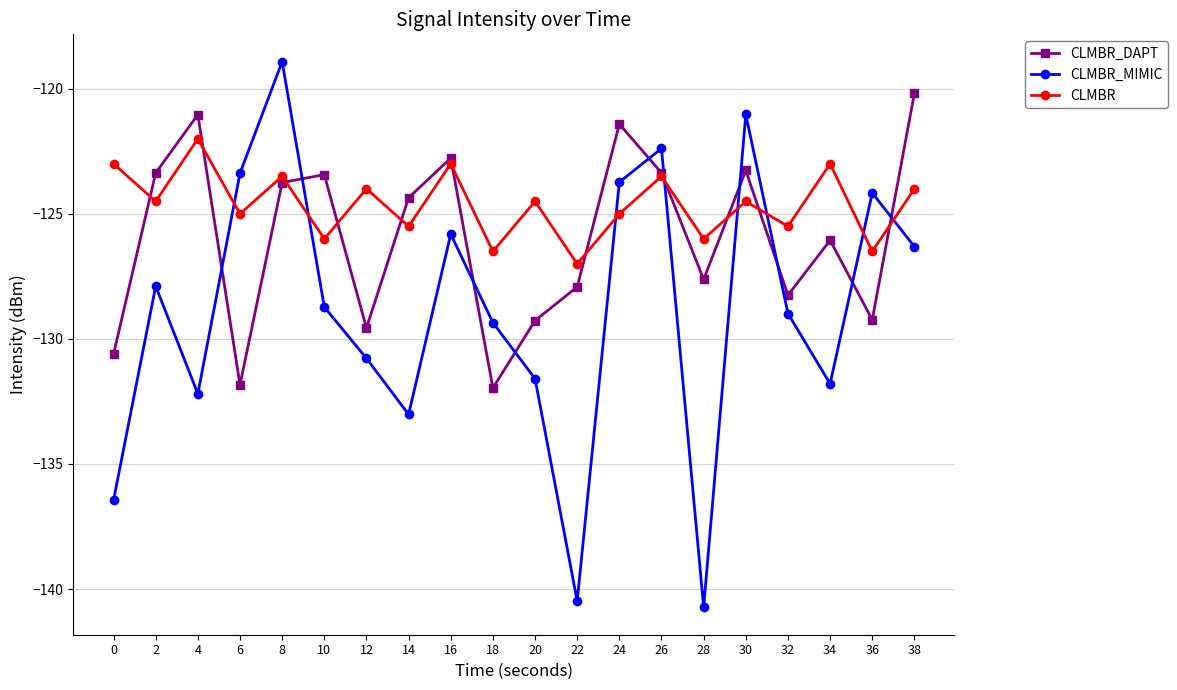

Rank the series by their average value, from lowest to highest.

CLMBR_MIMIC, CLMBR_DAPT, CLMBR